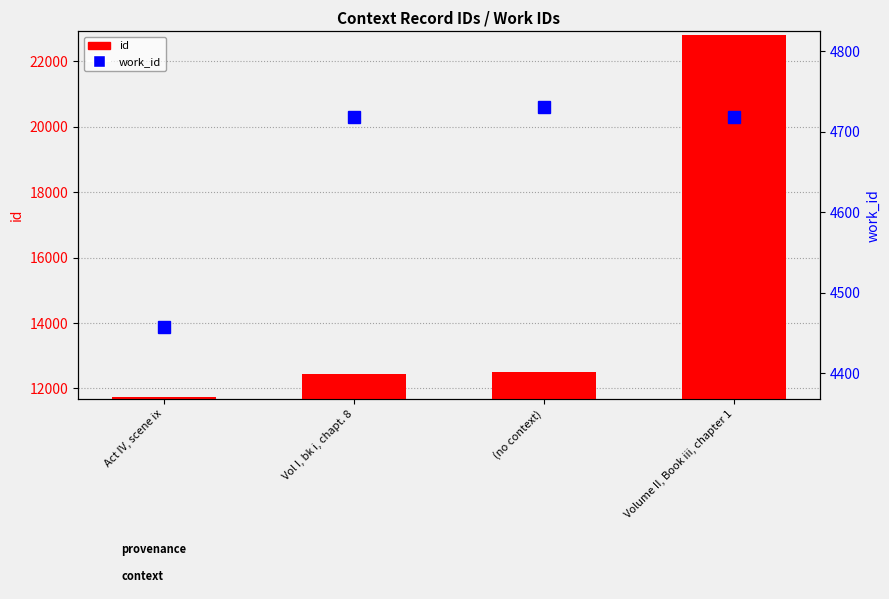

What is the label of the 3rd bar from the right?

Vol I, bk i, chapt. 8